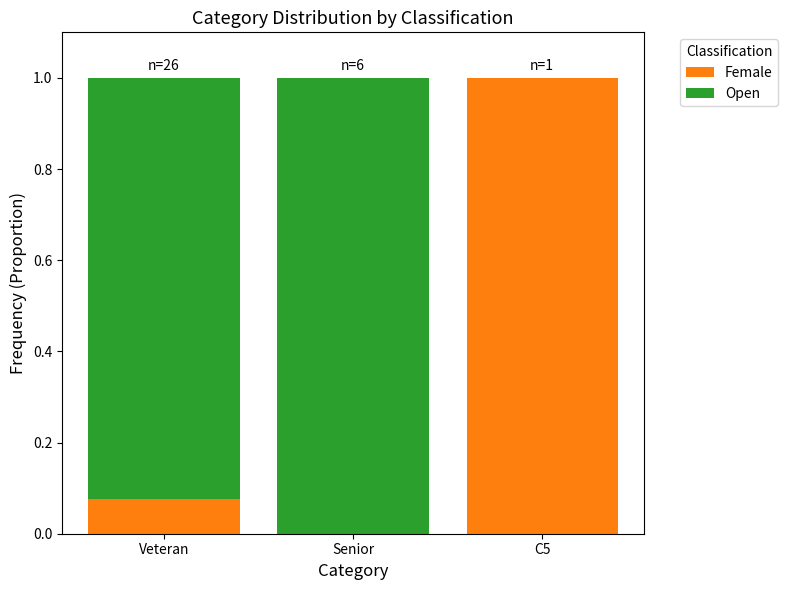

What is the sum of all Female values?

1.1